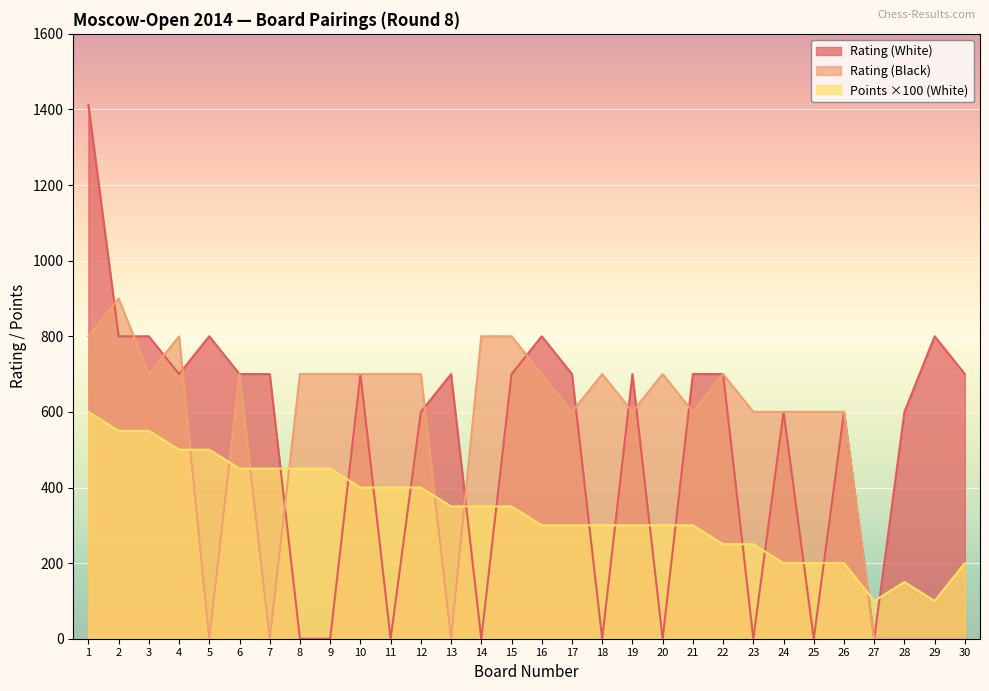

What is the approximate value of Points (White) at 15, to the nearest 10?

350